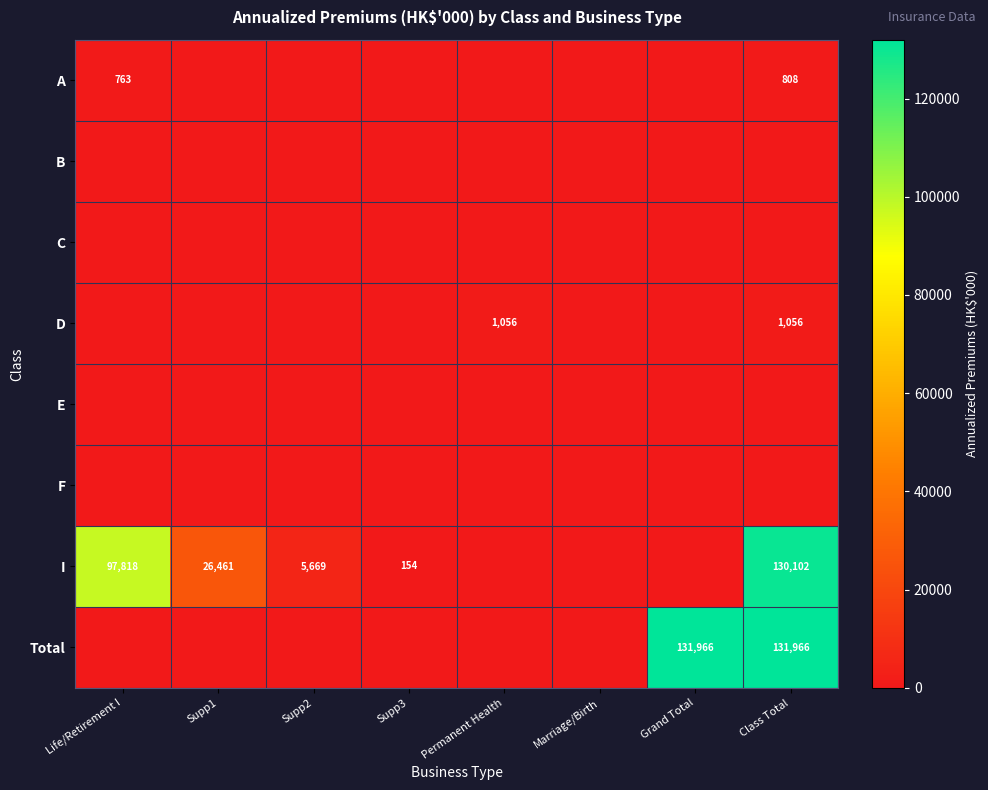

What is the total value across all series at Supp1?

26461